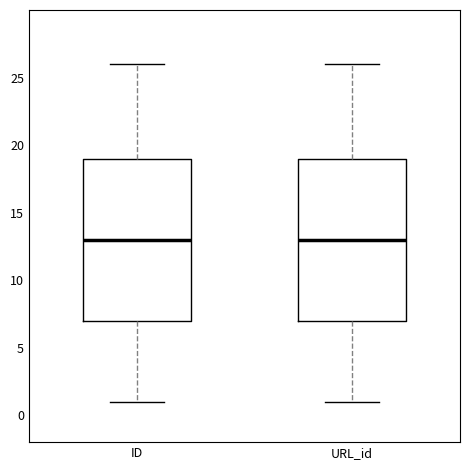

Where does the median line of the box for URL_id sit on the y-axis? The values are not printed on the chart, so give them approximately, as read against the axis.

13